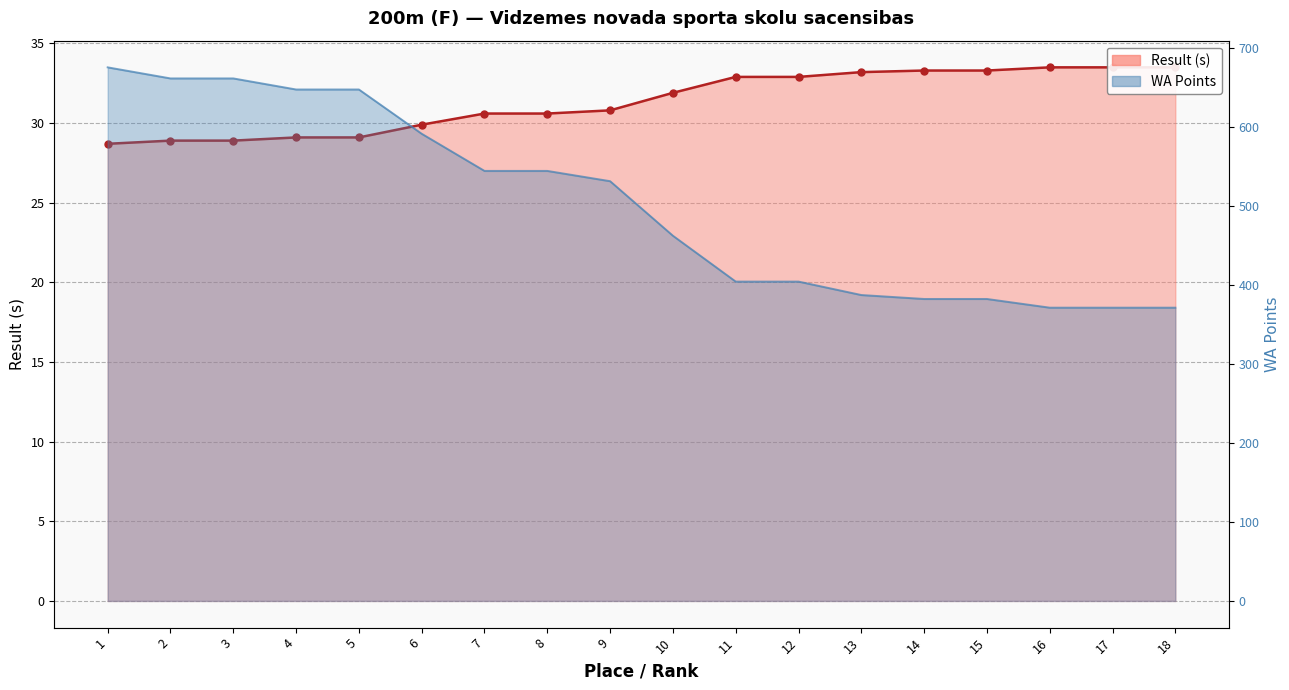

Reading left to right, list all the values displayed in this chart.

Result: 1=28.7	2=28.9	3=28.9	4=29.1	5=29.1	6=29.9	7=30.6	8=30.6	9=30.8	10=31.9	11=32.9	12=32.9	13=33.2	14=33.3	15=33.3	16=33.5	17=33.5	18=33.5
WA: 1=675.0	2=661.0	3=661.0	4=647.0	5=647.0	6=591.0	7=544.0	8=544.0	9=531.0	10=462.0	11=404.0	12=404.0	13=387.0	14=382.0	15=382.0	16=371.0	17=371.0	18=371.0